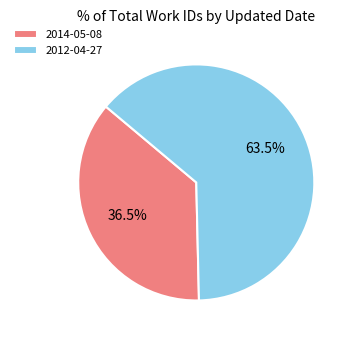

Approximately how many times larger is the value at 2014-05-08 compared to 2012-04-27?

0.6